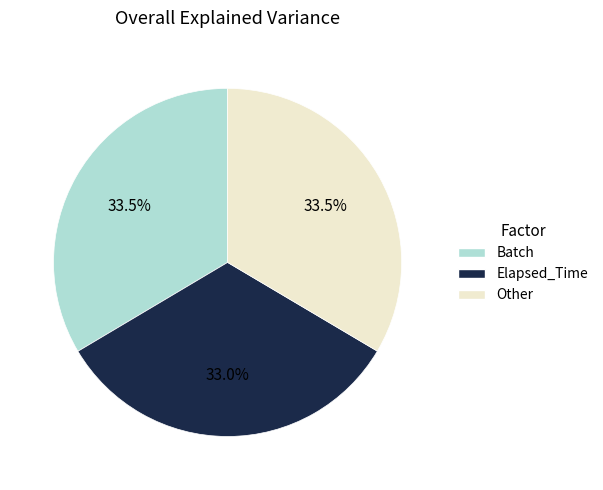

What is the ratio of the value at Elapsed_Time to the value at Batch?

1.0